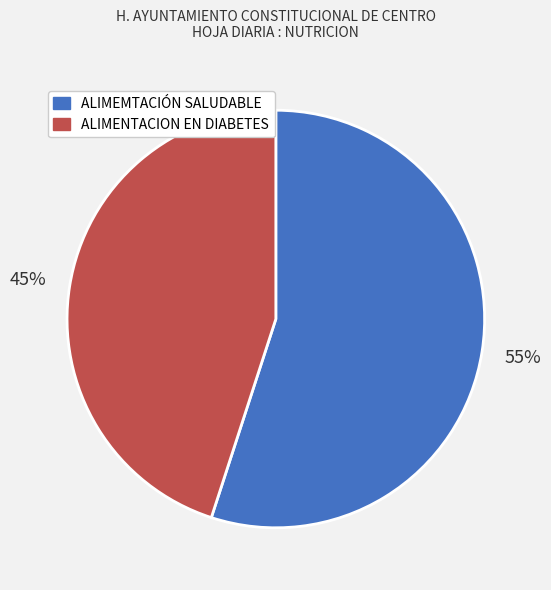

What is the ratio of the value at ALIMEMTACIÓN SALUDABLE to the value at ALIMENTACION EN DIABETES?

1.2